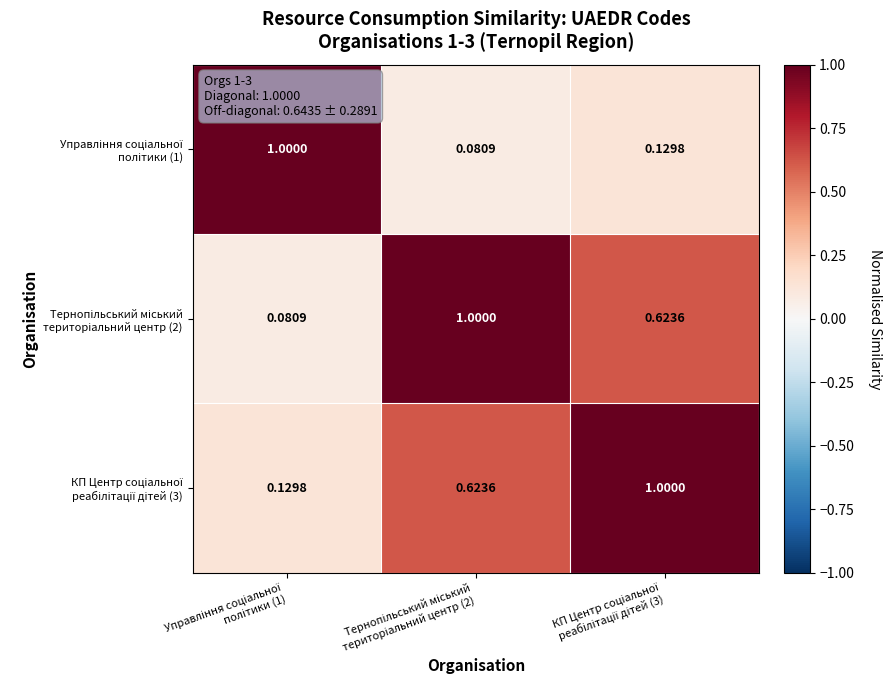

Count the number of data series in this chart.

3